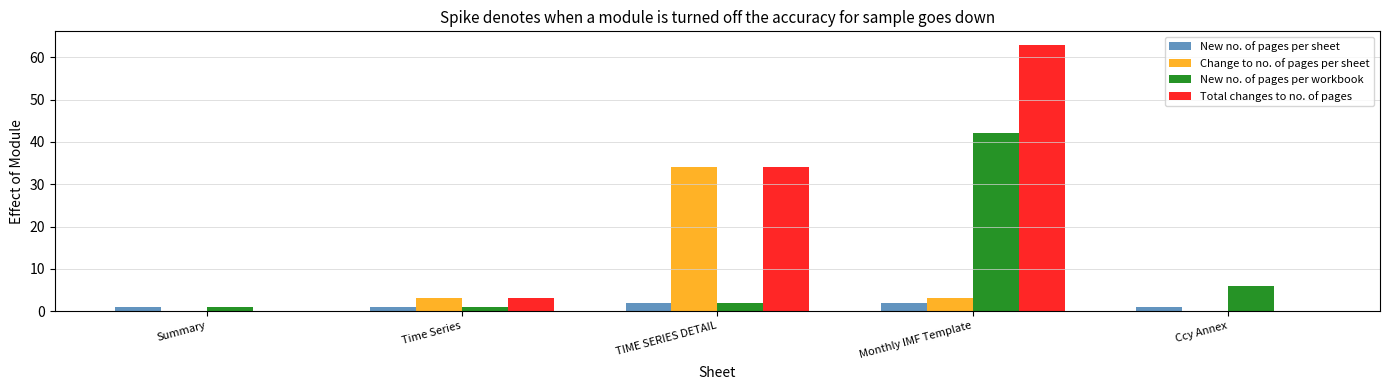

Which series has the largest range (max minus min)?

Total changes to no. of pages